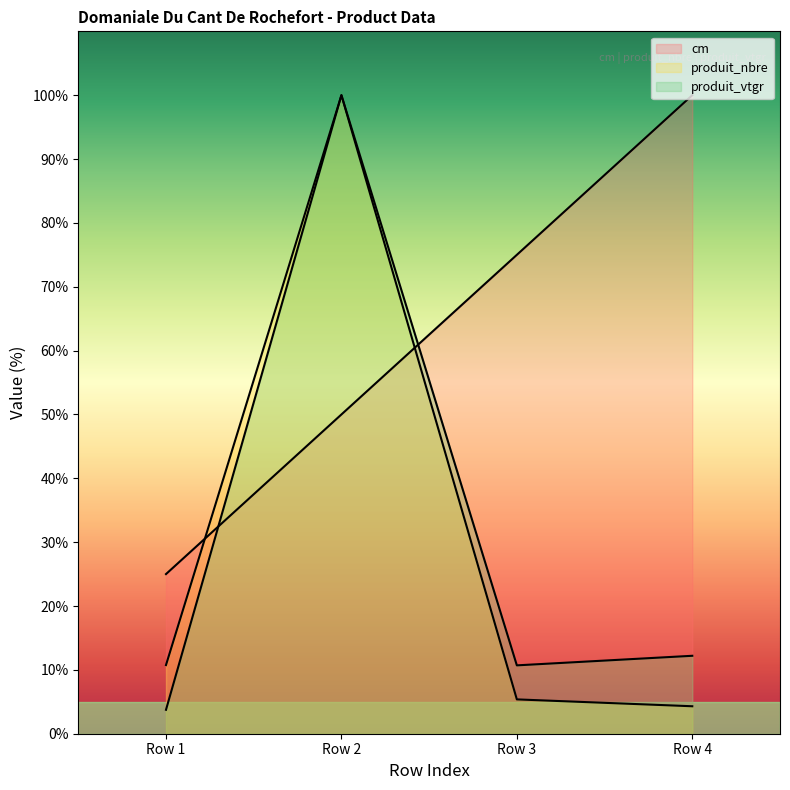

At which label does produit_vtgr first exceed 12?

Row 2